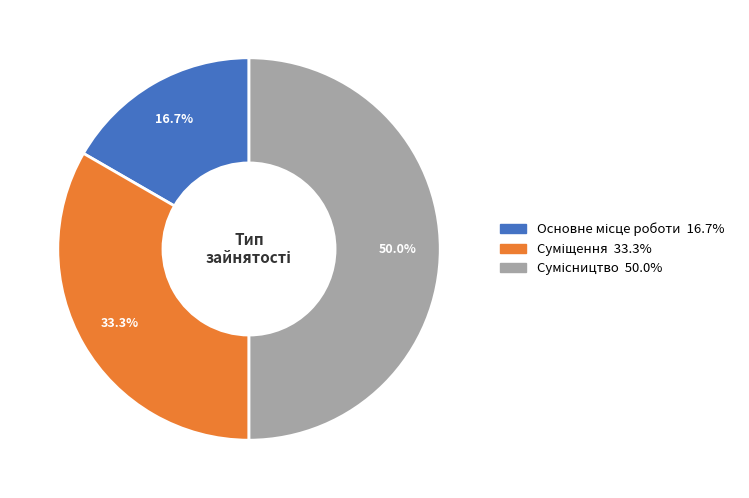

The Суміщення slice represents 33% of the pie. True or false?

True